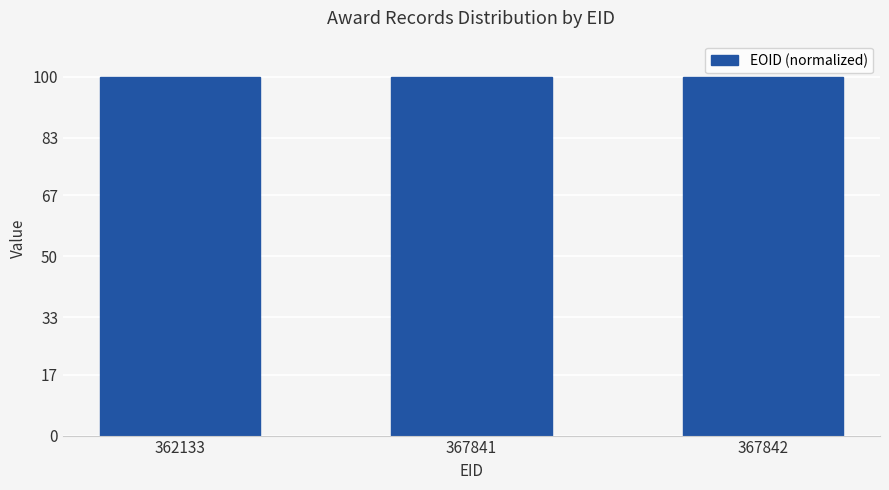

Is it true that the value at 362133 is 100.0?

True